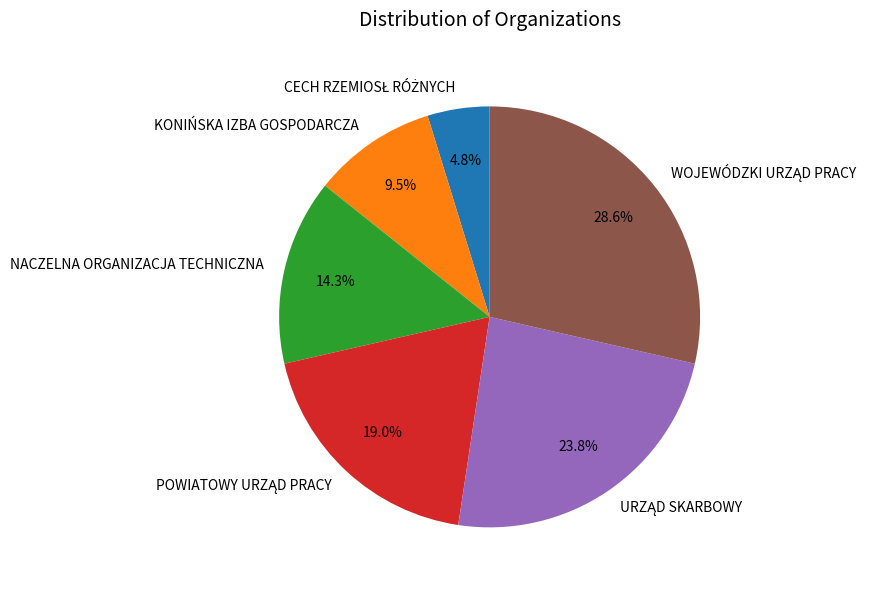

Is there any slice that represents more than half of the pie?

No